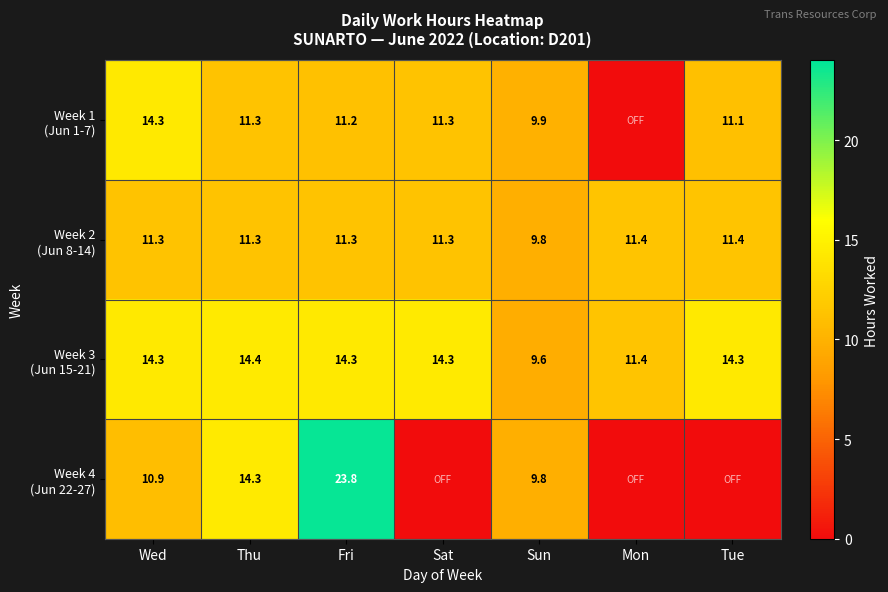

Which category has the lowest value in the Week 1 (Jun 1-7) series?

Mon